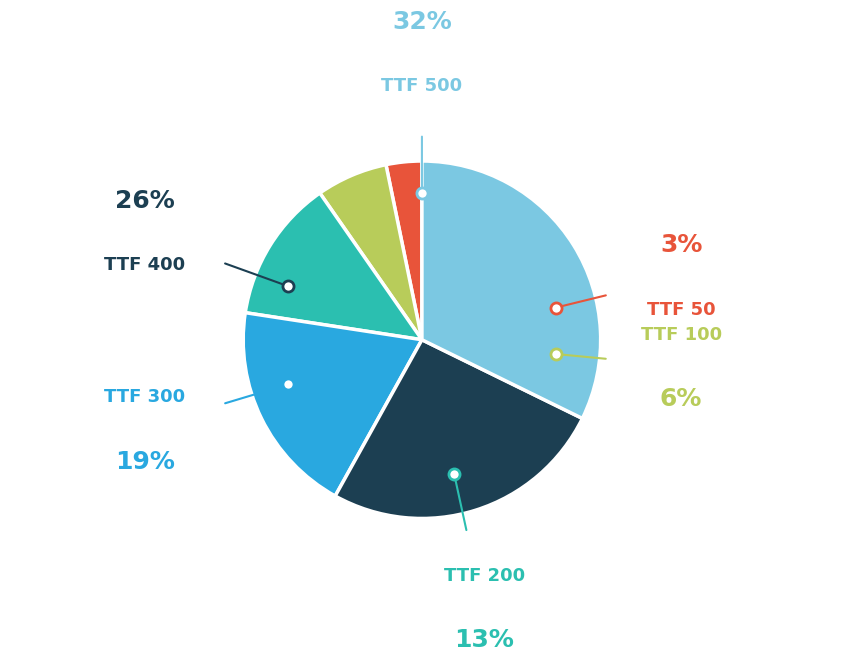

Count the number of slices in the pie.

6